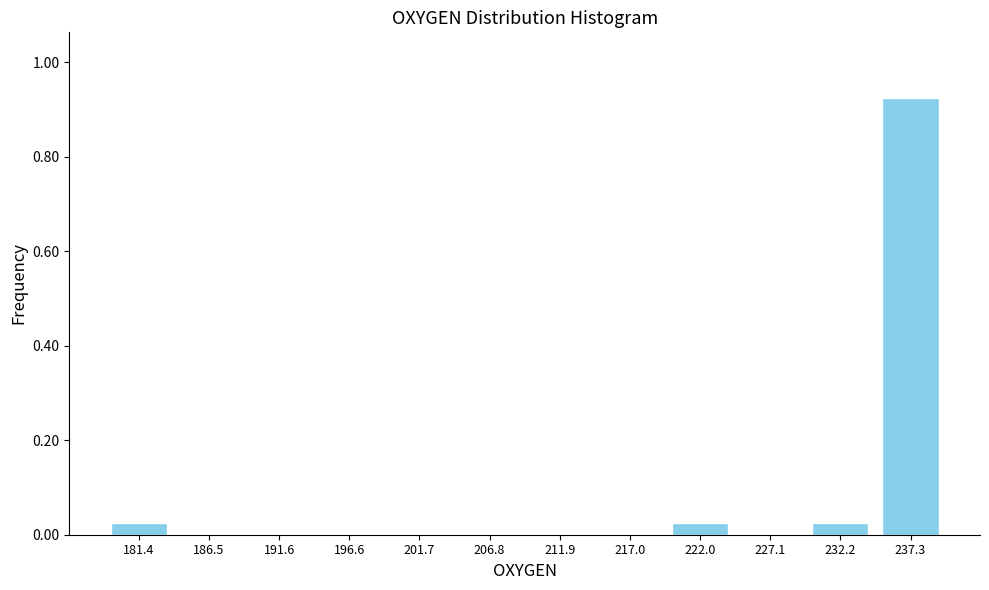

Is it true that the value at 237.3 is 0.3?

False